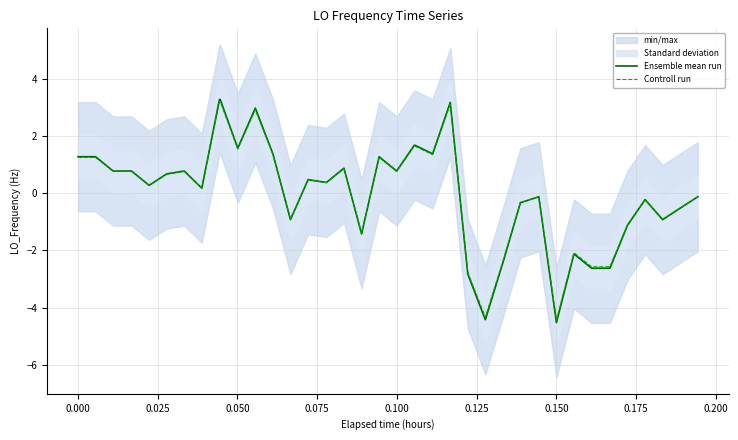

Does the chart display data point markers on the line(s)?

No